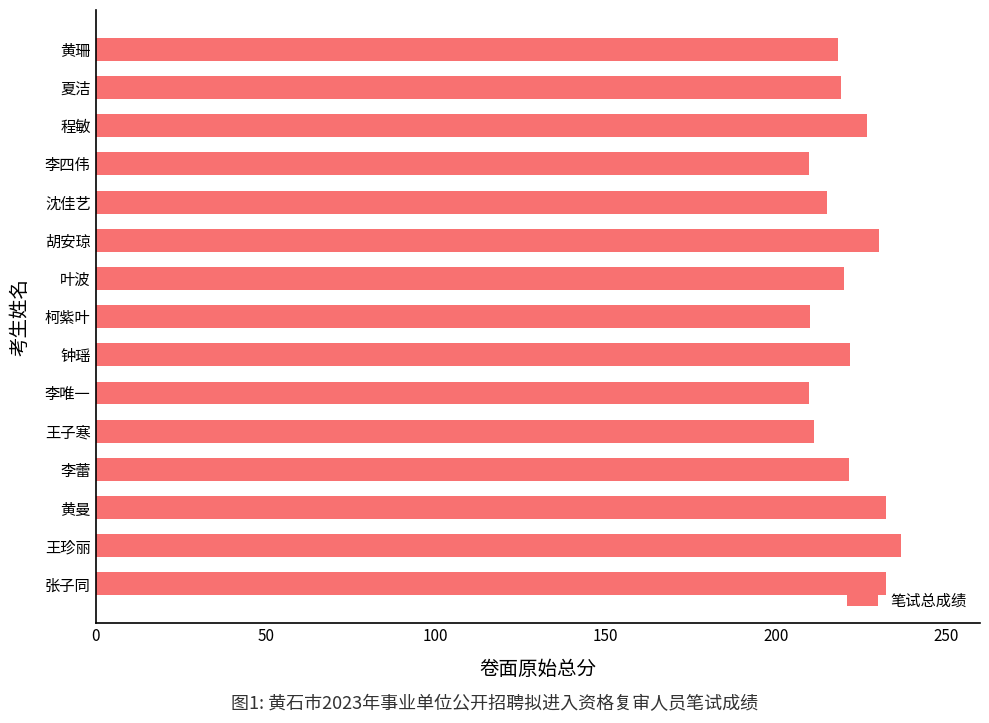

What is the greatest value displayed?

236.6